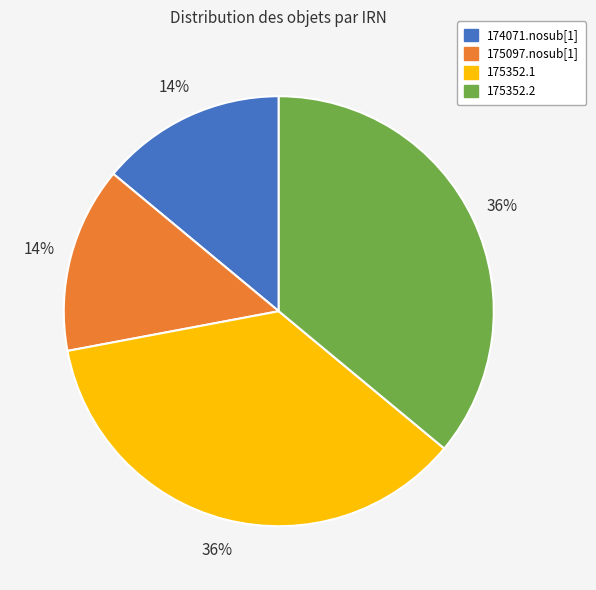

Is it true that 174071.nosub[1] is 14% of the pie?

True